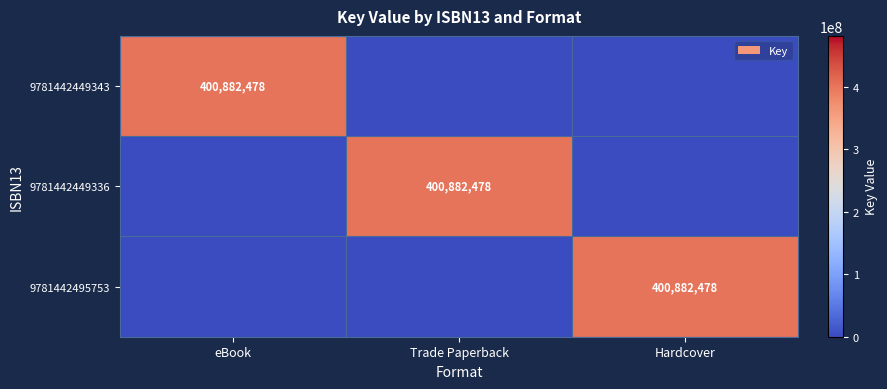

True or false: 9781442449343 has a value of 400882478 at eBook.

True